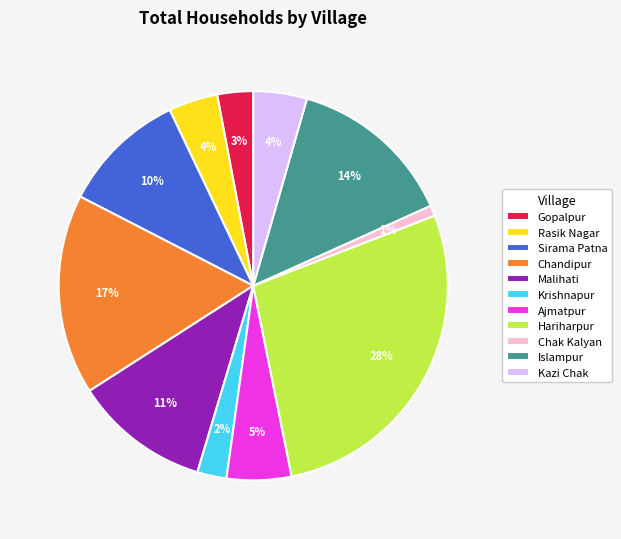

True or false: Ajmatpur accounts for 5% of the total.

True